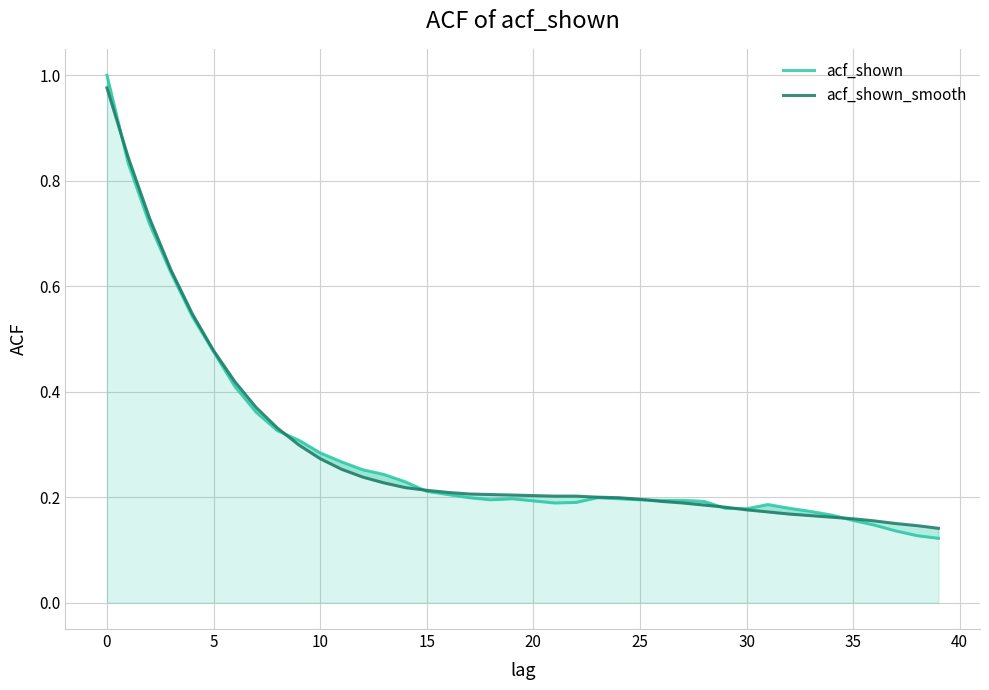

What is the maximum value shown in the chart?

1.0